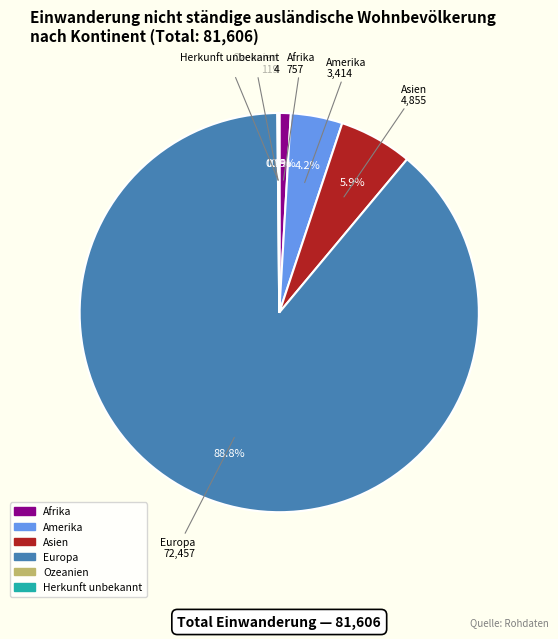

Which category accounts for the majority?

Europa